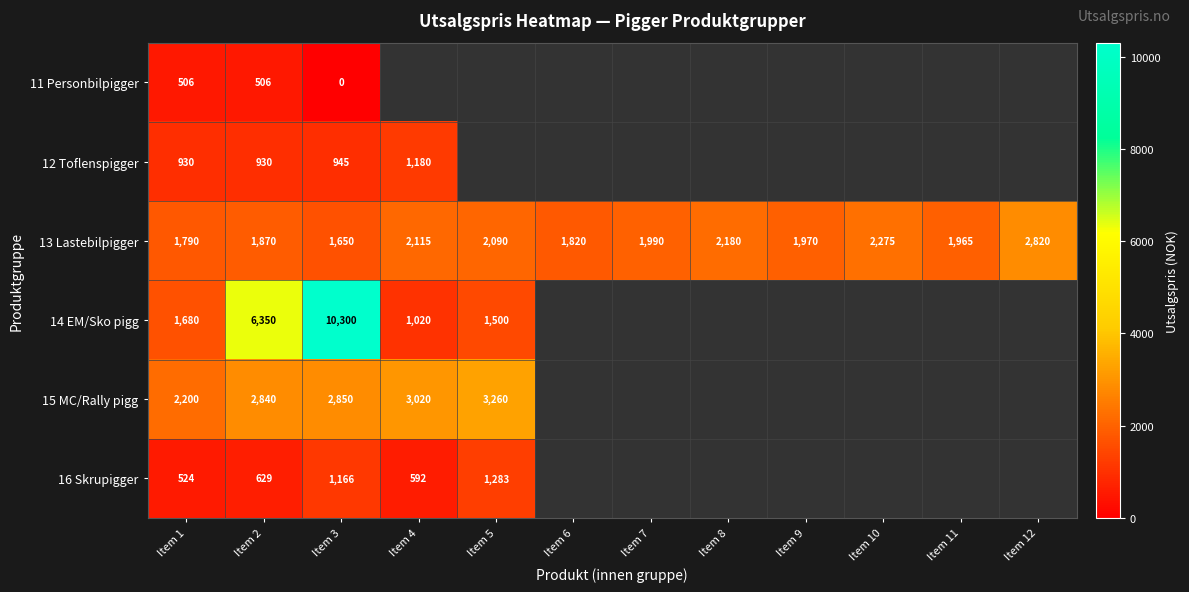

What is the sum of all 13 Lastebilpigger values?

24535